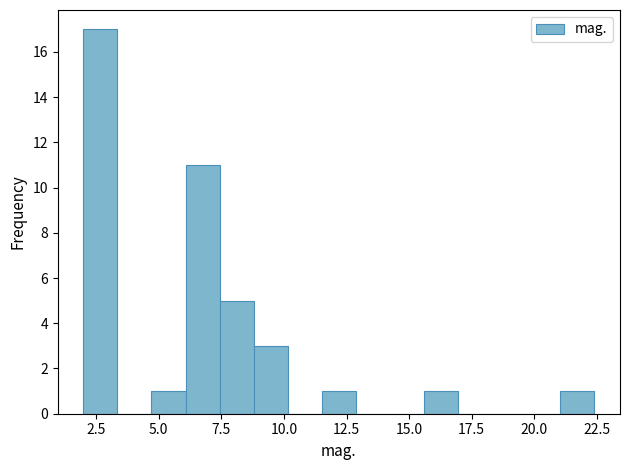

Read against the x-axis, roughly where is the centre of the tallest bar?

2.5